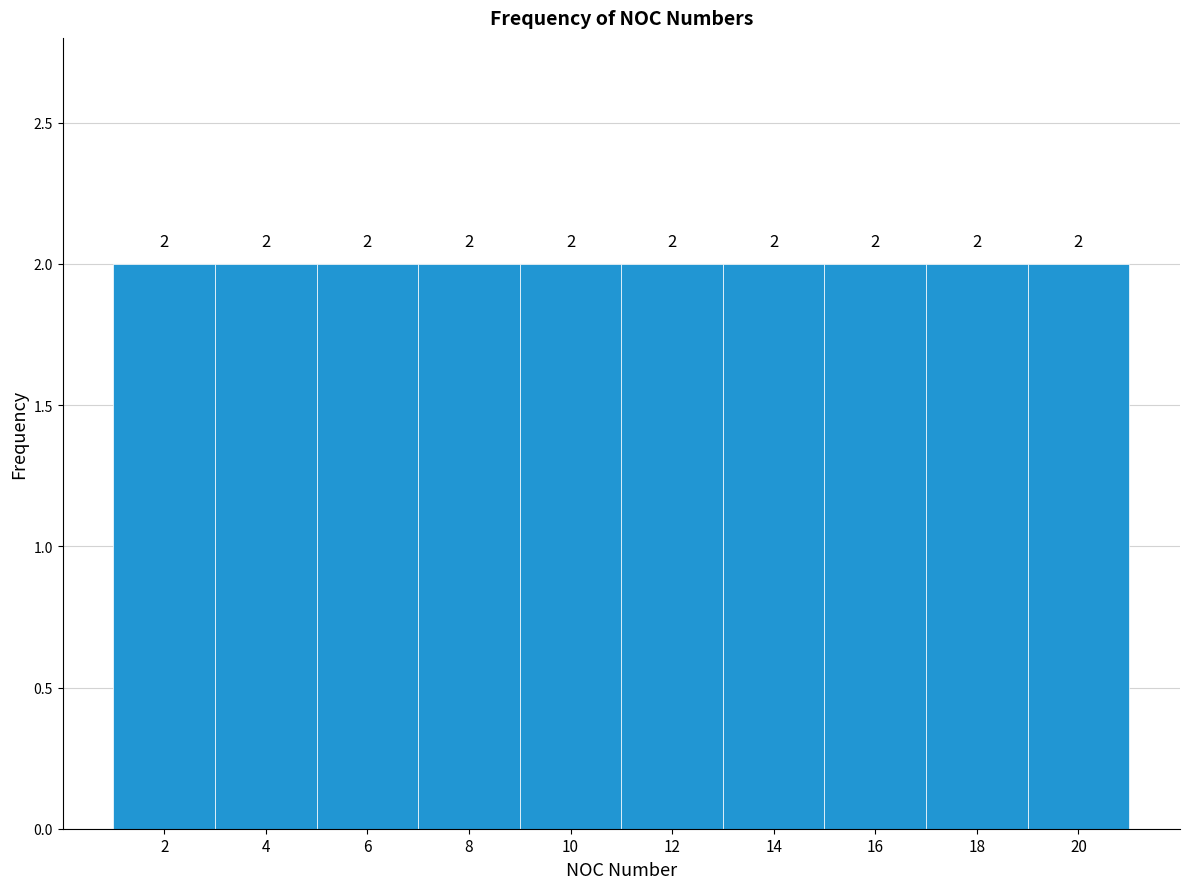

Reading left to right, transcribe this chart: for each bar, give the range it covers on the x-axis and its height.

1 to 3: 2
3 to 5: 2
5 to 7: 2
7 to 9: 2
9 to 11: 2
11 to 13: 2
13 to 15: 2
15 to 17: 2
17 to 19: 2
19 to 21: 2